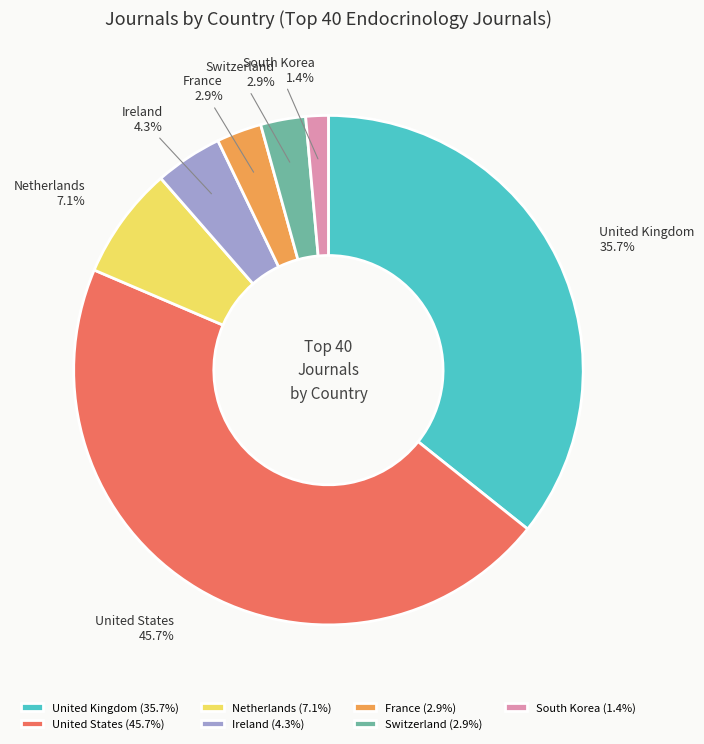

Count the number of slices in the pie.

7